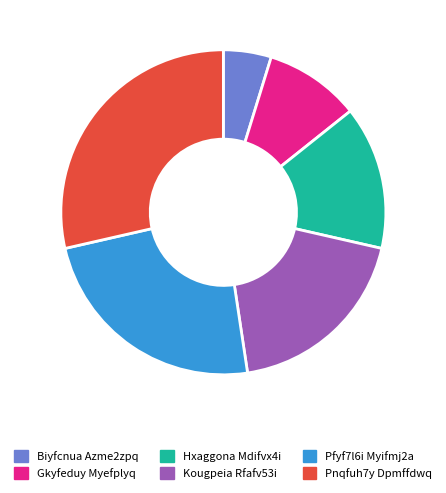

What is the ratio of the value at Kougpeia Rfafv53i to the value at Biyfcnua Azme2zpq?

4.0